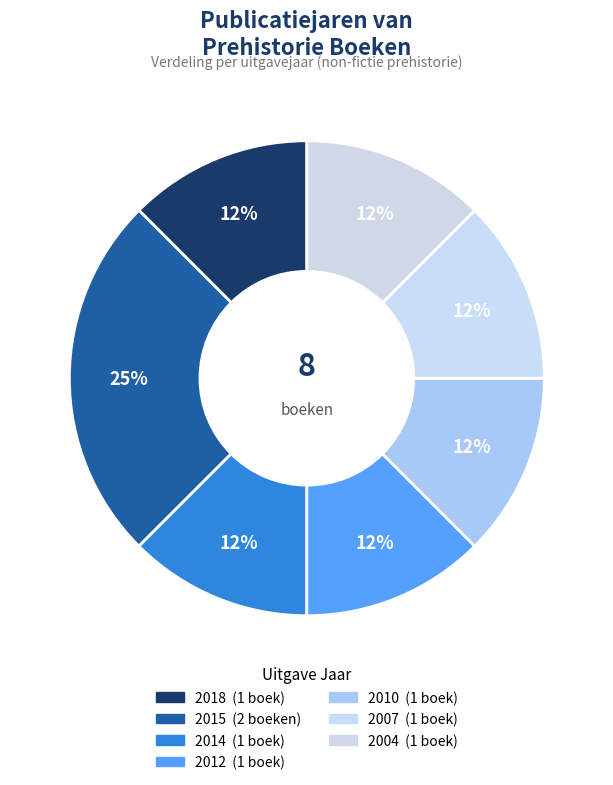

How many slices are in this pie chart?

7